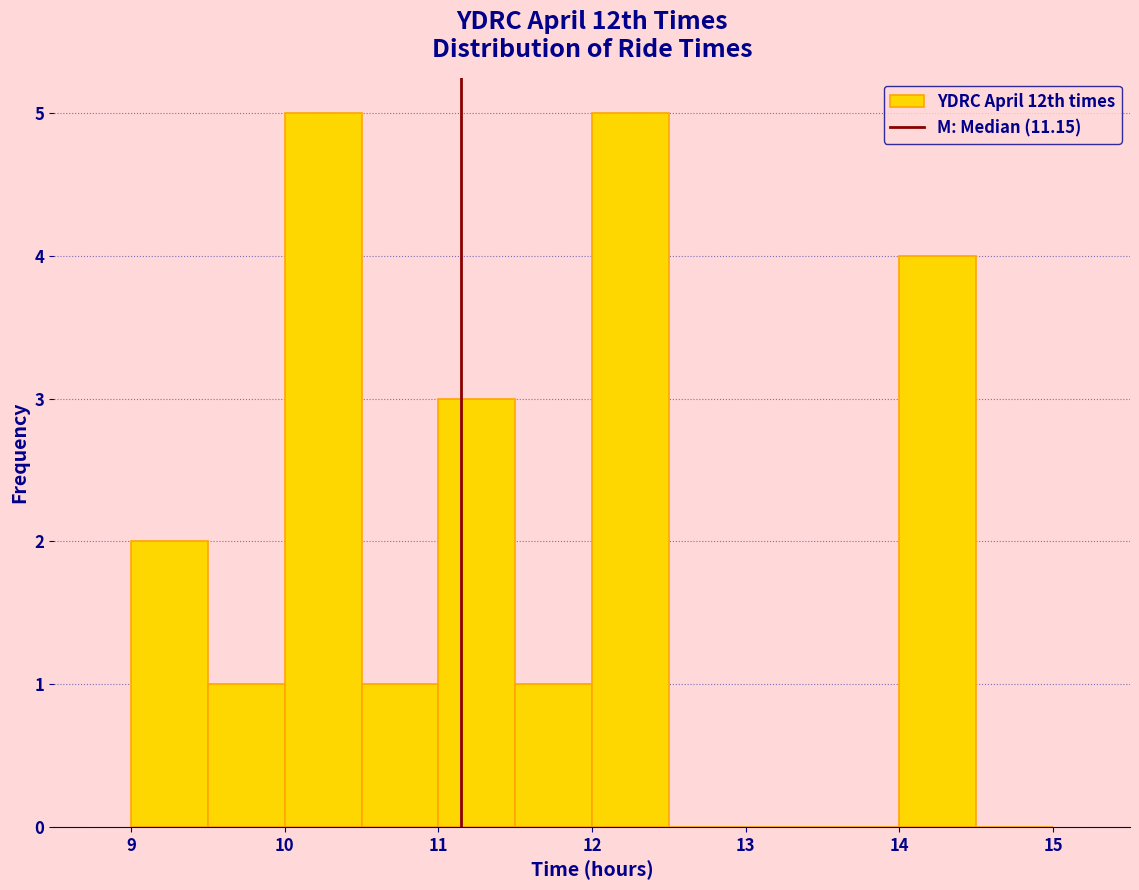

How tall is the bar that spans 12.0 to 12.5 on the x-axis? The values are not printed on the chart, so give them approximately, as read against the axis.

5